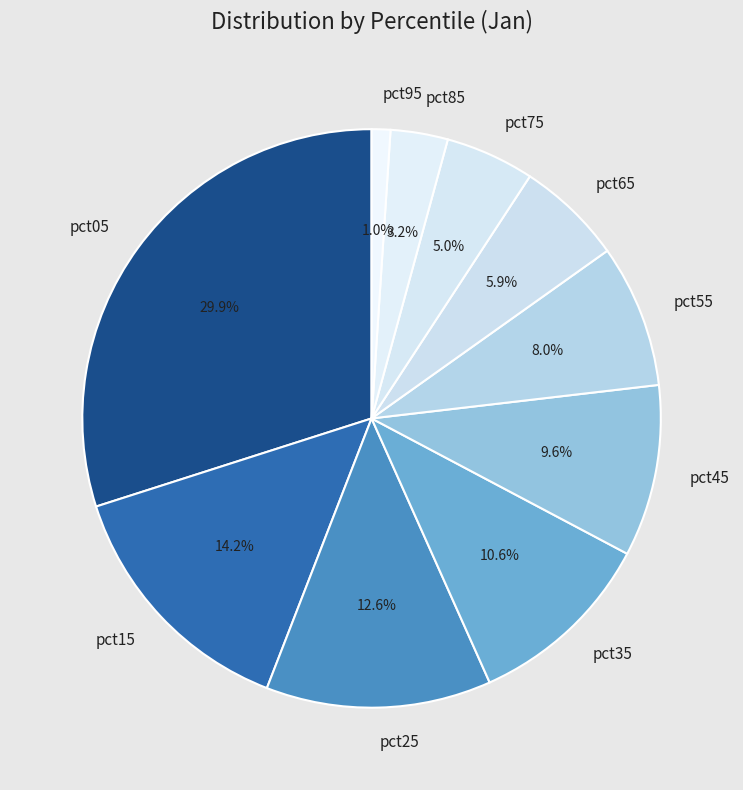

Is there a majority slice in this chart?

No